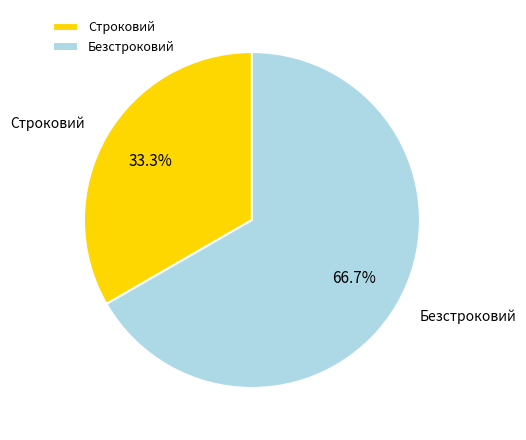

Is there a majority slice in this chart?

Yes